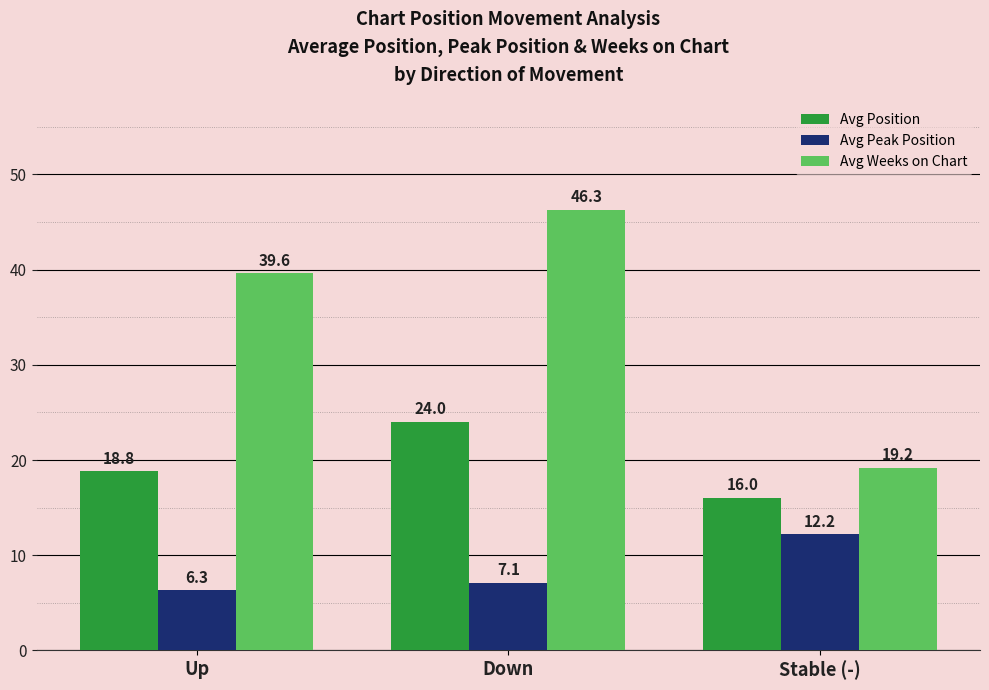

What is the sum of the Avg Weeks on Chart values at Up and Down?

85.9